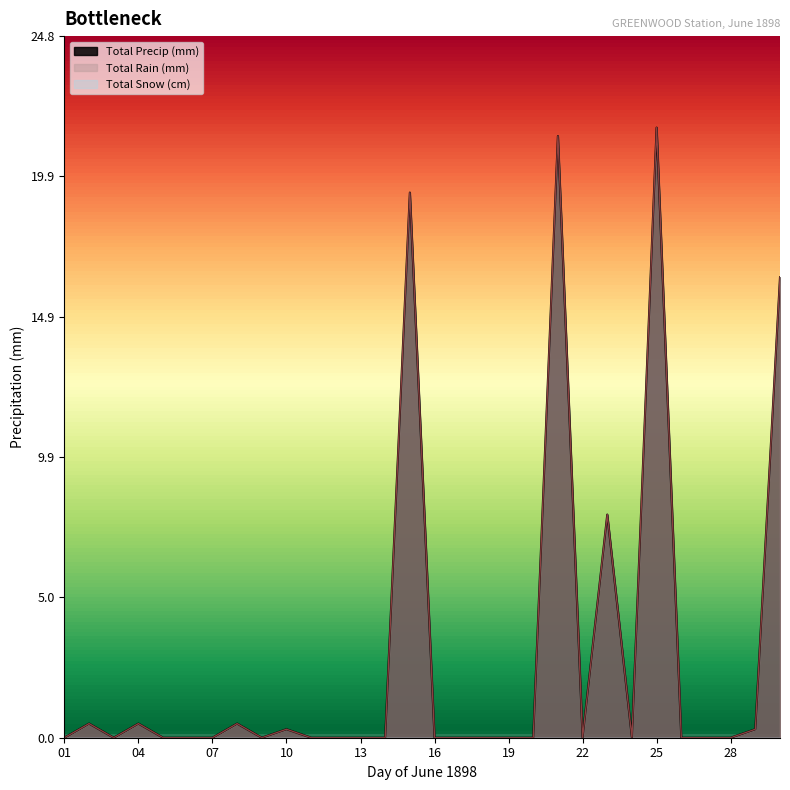

True or false: Total Rain (mm) and Total Precip (mm) intersect in this chart.

False